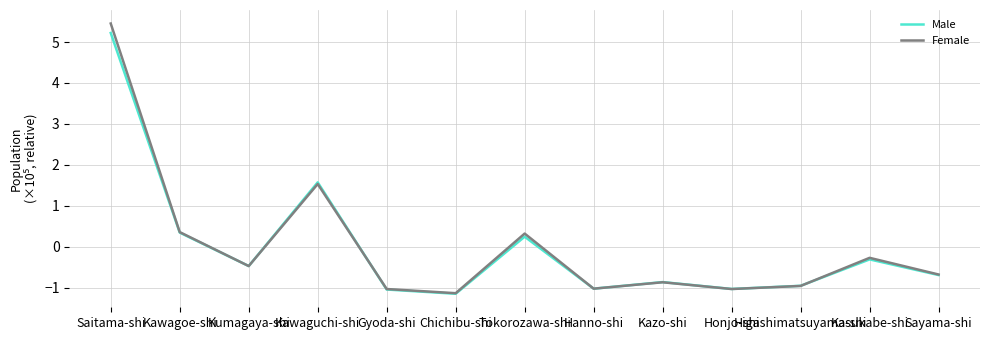

What is the difference between the maximum and minimum values in the Male series?

6.4